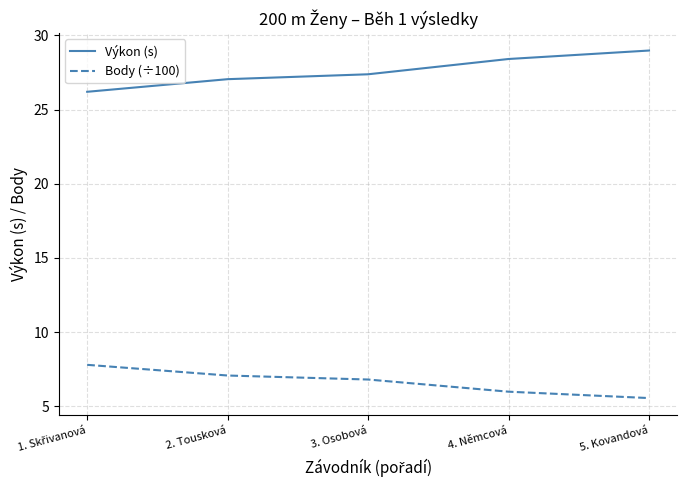

Is it true that Výkon (s) equals 29.0 at 5. Kovandová?

True